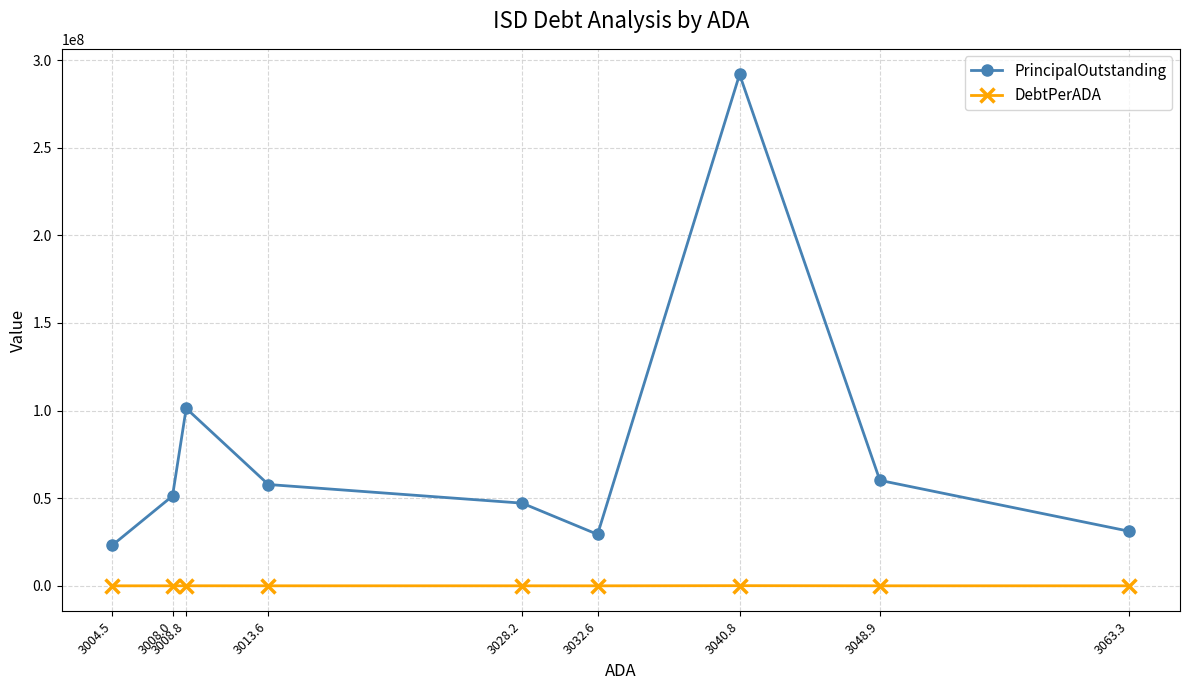

List the labels in order of DebtPerADA value, largest first.

3040.8, 3008.8, 3048.9, 3013.6, 3008.0, 3028.2, 3063.3, 3032.6, 3004.5